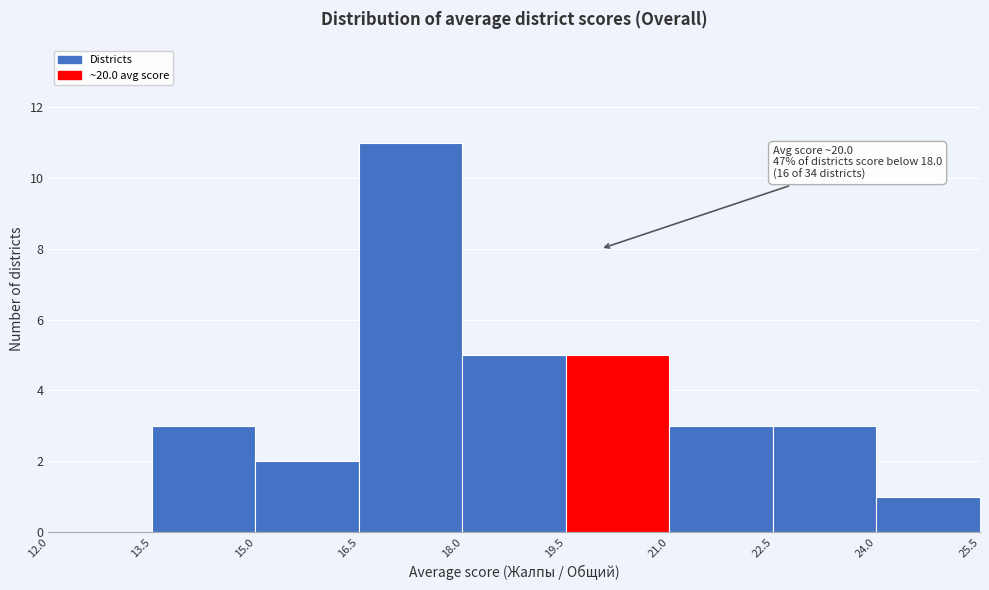

Which range on the x-axis has the tallest bar?

16.5 to 18.0